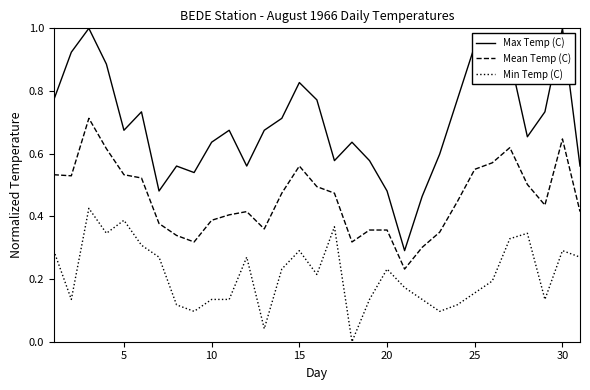

True or false: Min Temp (C) has more than 2 interior local peaks.

True